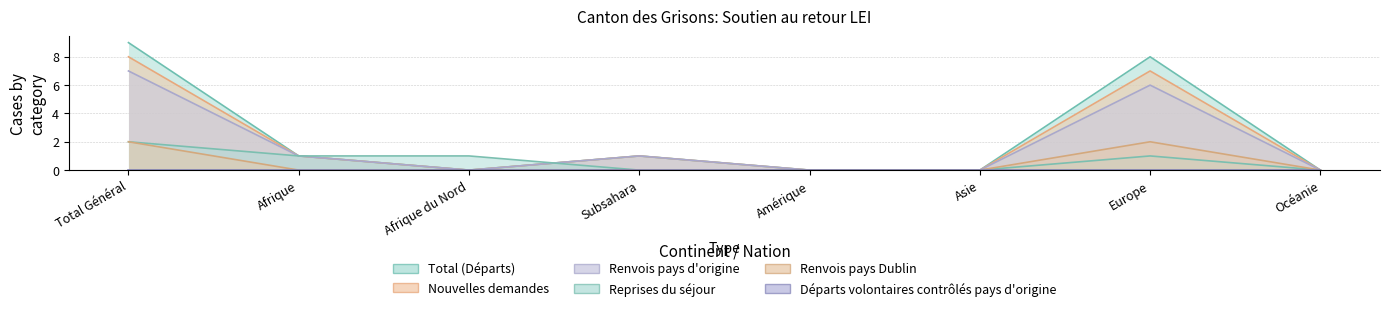

What is the maximum value for Total (Départs)?

9